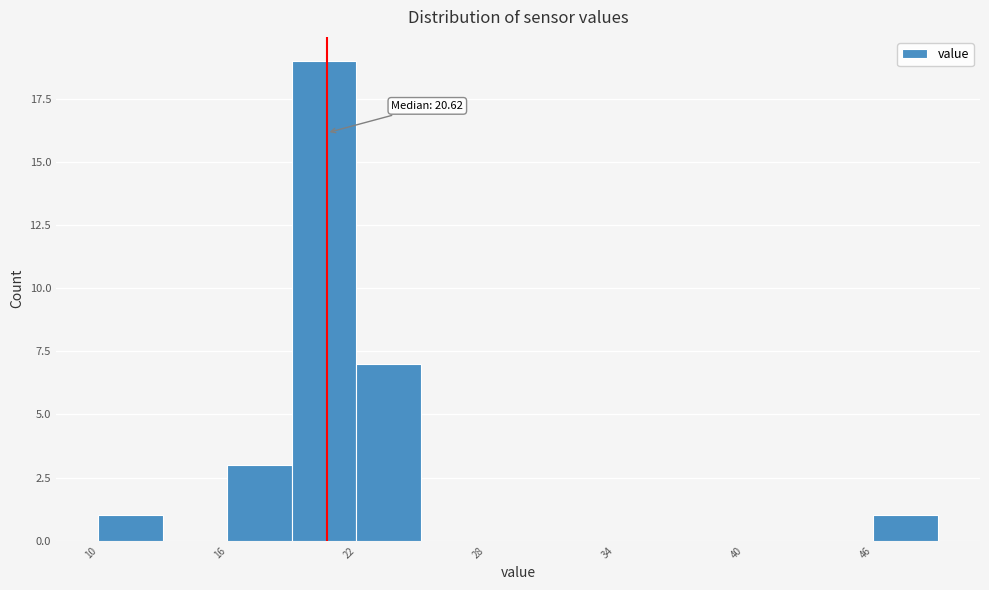

Read against the x-axis, roughly where is the centre of the tallest bar?

21